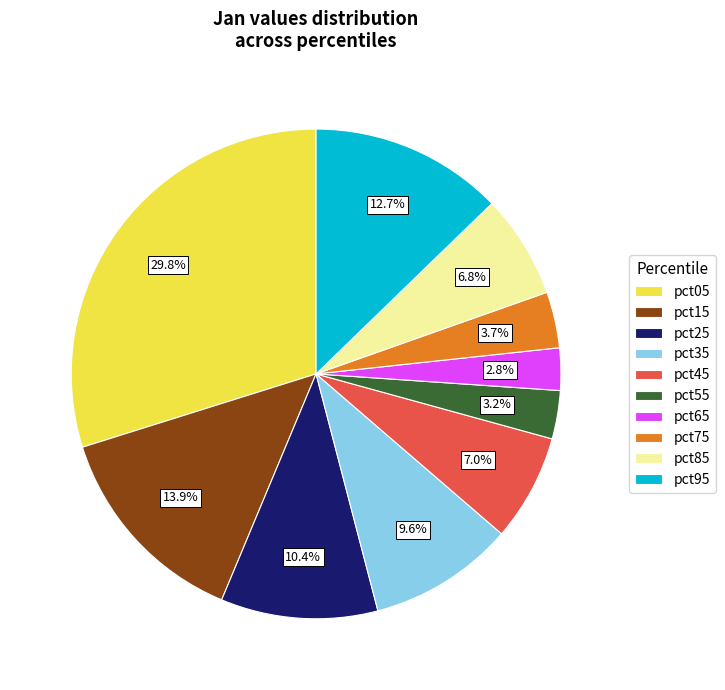

Do pct55 and pct85 together represent more than half of the pie?

No